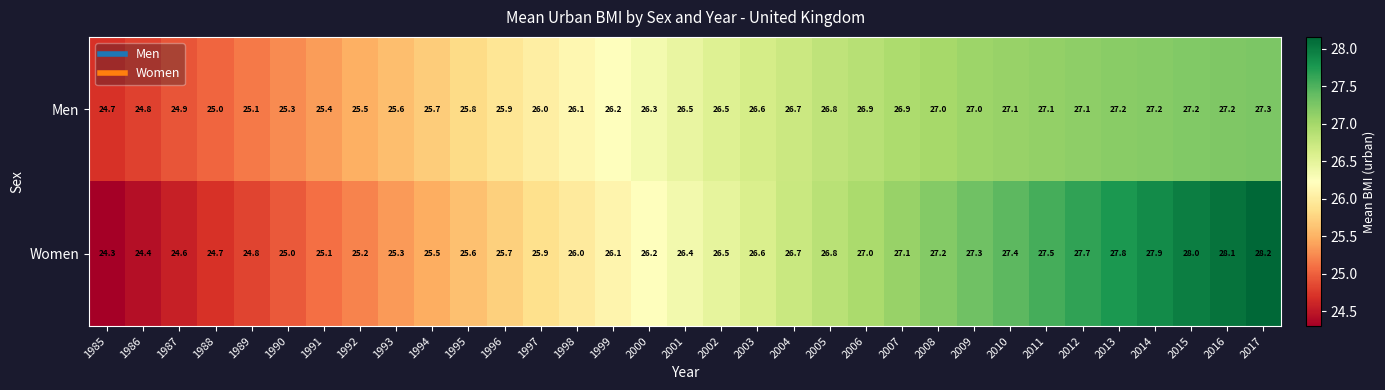

Which series changed the most between 1991 and 2010?

Women